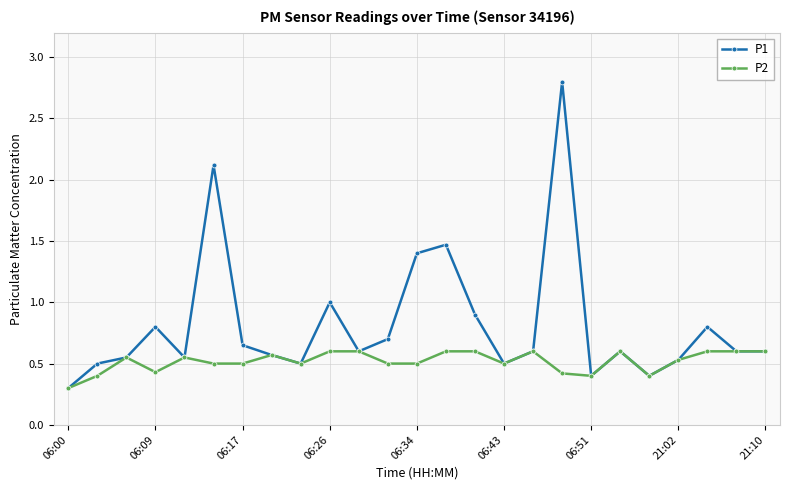

Which series has the widest spread of values?

P1